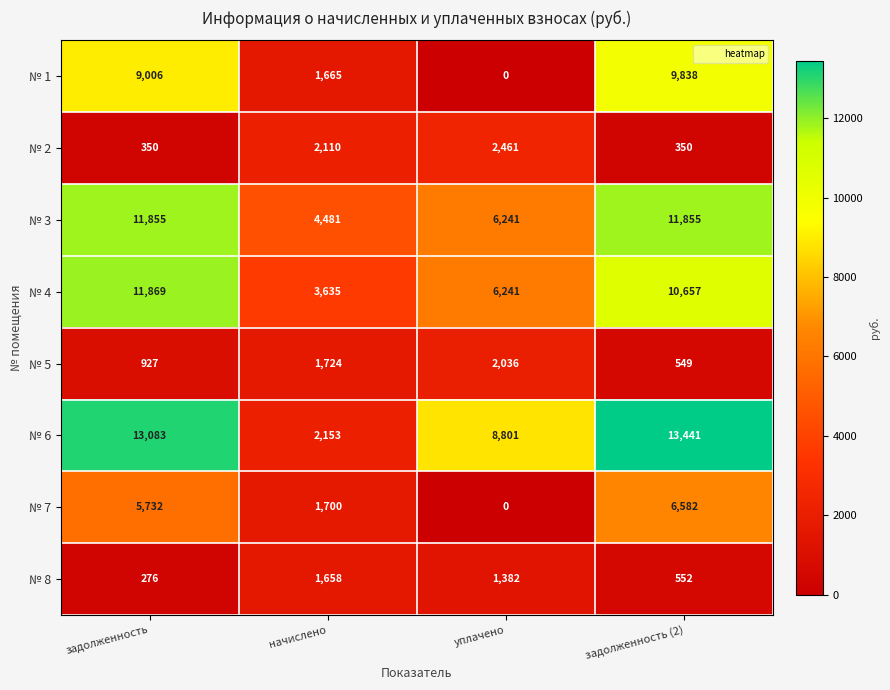

Which category has the lowest value in the № 1 series?

уплачено